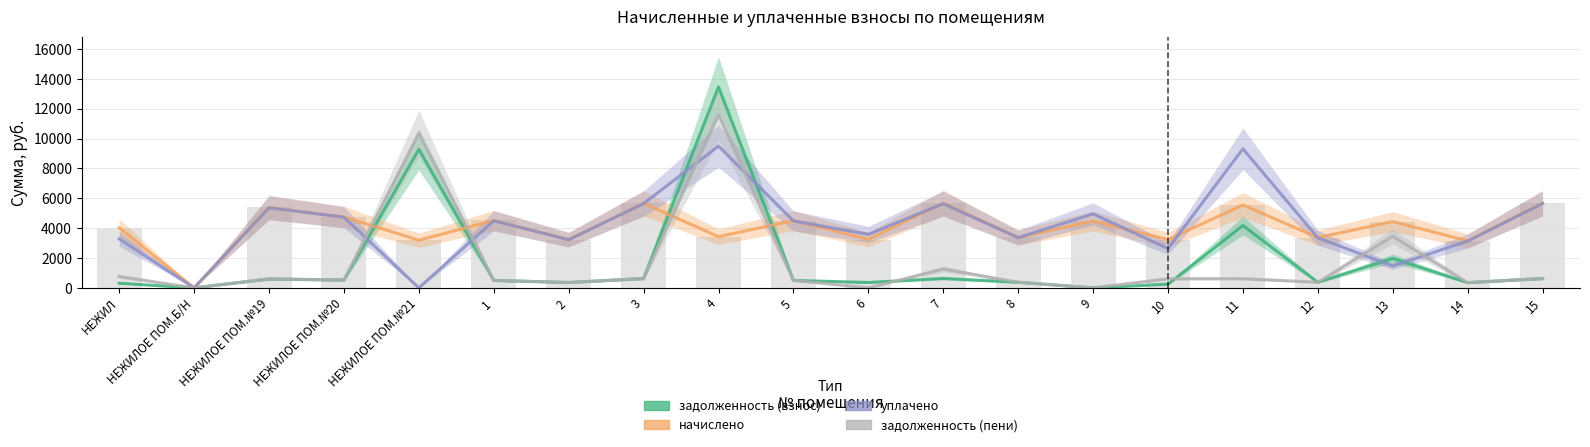

Rank the series by their maximum value, from lowest to highest.

начислено, уплачено, задолженность (пени), задолженность (взнос)